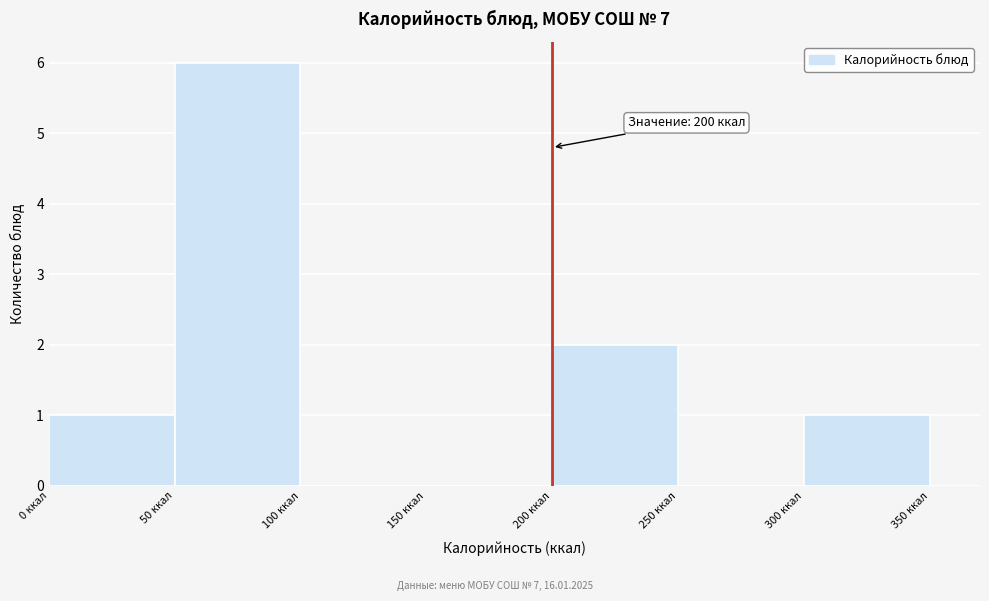

Over which range of the x-axis is the bar tallest?

50 to 100